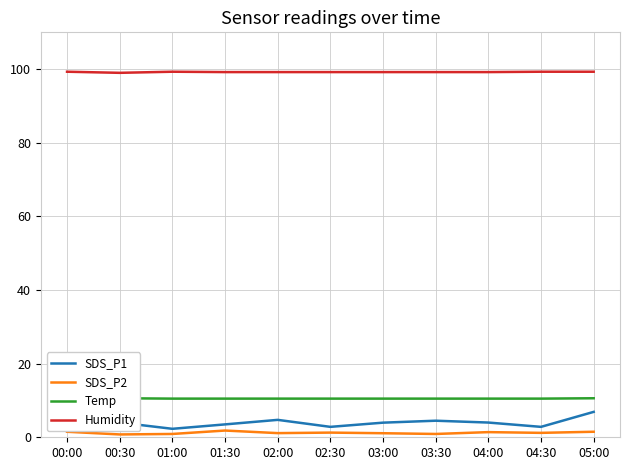

Reading left to right, what are all the values shown in this chart?

SDS_P1: 00:00=7.4	00:30=4.0	01:00=2.3	01:30=3.5	02:00=4.7	02:30=2.8	03:00=4.0	03:30=4.5	04:00=4.0	04:30=2.8	05:00=6.9
SDS_P2: 00:00=1.5	00:30=0.8	01:00=0.9	01:30=1.8	02:00=1.1	02:30=1.3	03:00=1.1	03:30=0.9	04:00=1.4	04:30=1.2	05:00=1.5
Temp: 00:00=10.4	00:30=10.6	01:00=10.5	01:30=10.5	02:00=10.5	02:30=10.5	03:00=10.5	03:30=10.5	04:00=10.5	04:30=10.5	05:00=10.6
Humidity: 00:00=99.3	00:30=99.0	01:00=99.3	01:30=99.2	02:00=99.2	02:30=99.2	03:00=99.2	03:30=99.2	04:00=99.2	04:30=99.3	05:00=99.3